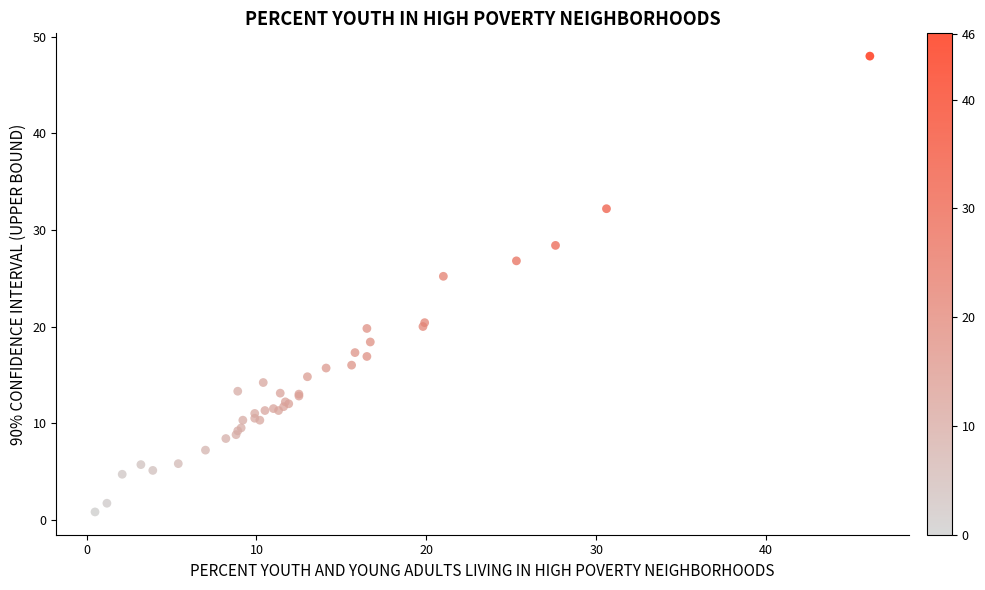

What Y value in the scatter plot is closest to 24?

25.2